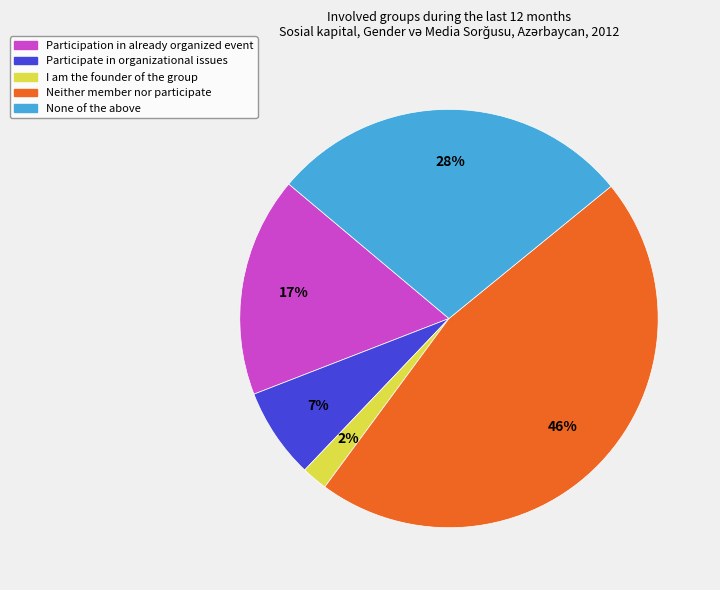

Is it true that I am the founder of the group is 2% of the pie?

True